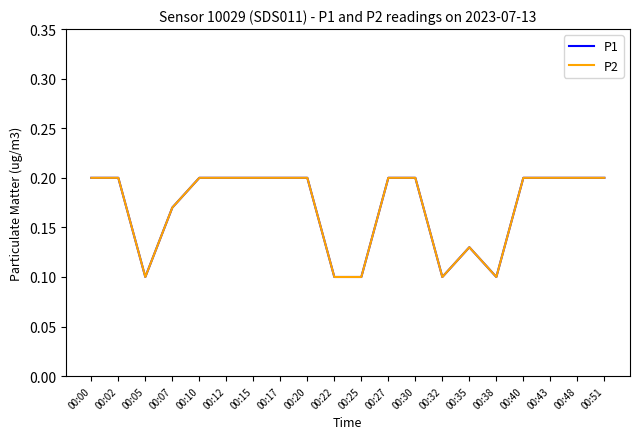

Does the chart display data point markers on the line(s)?

No